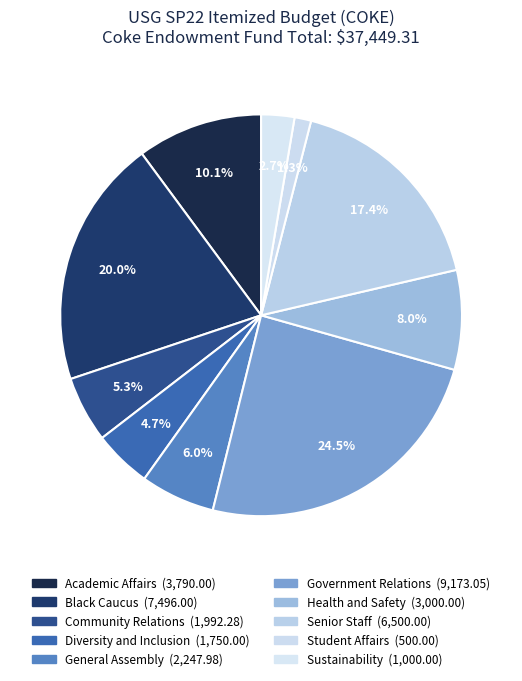

The Black Caucus slice represents 20% of the pie. True or false?

True